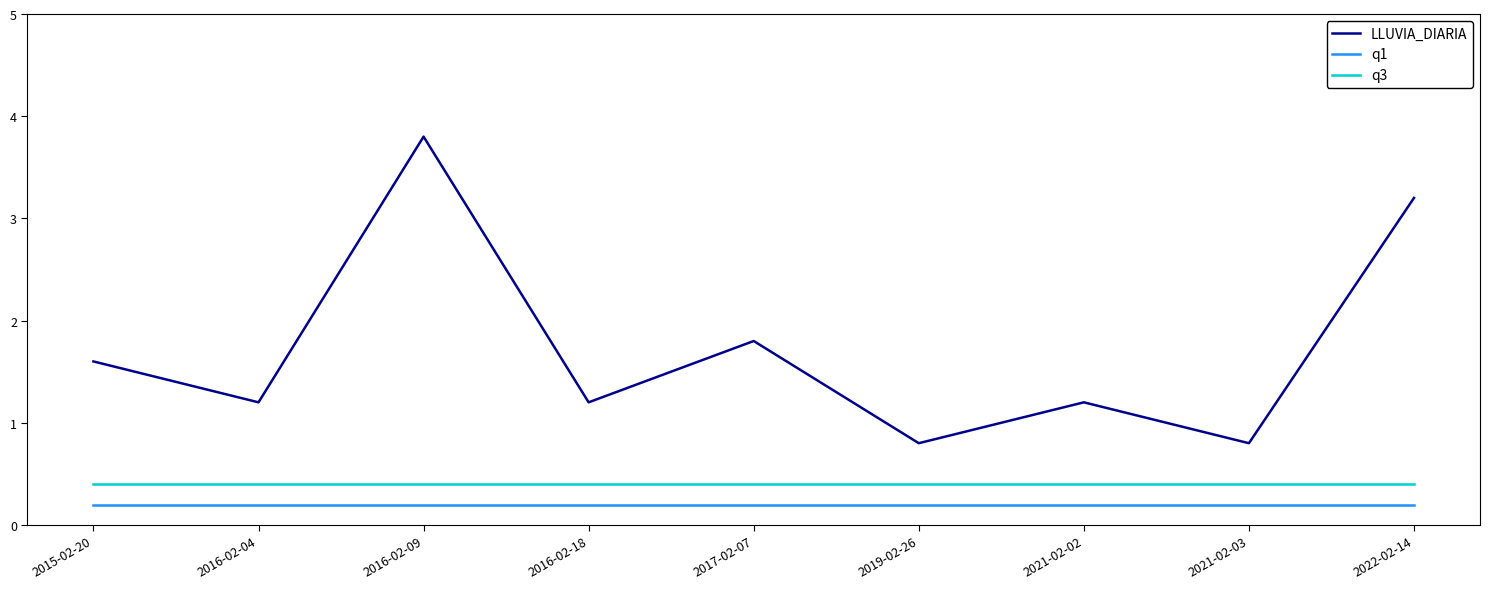

The q1 series shows 0.2 at 2021-02-02. True or false?

True